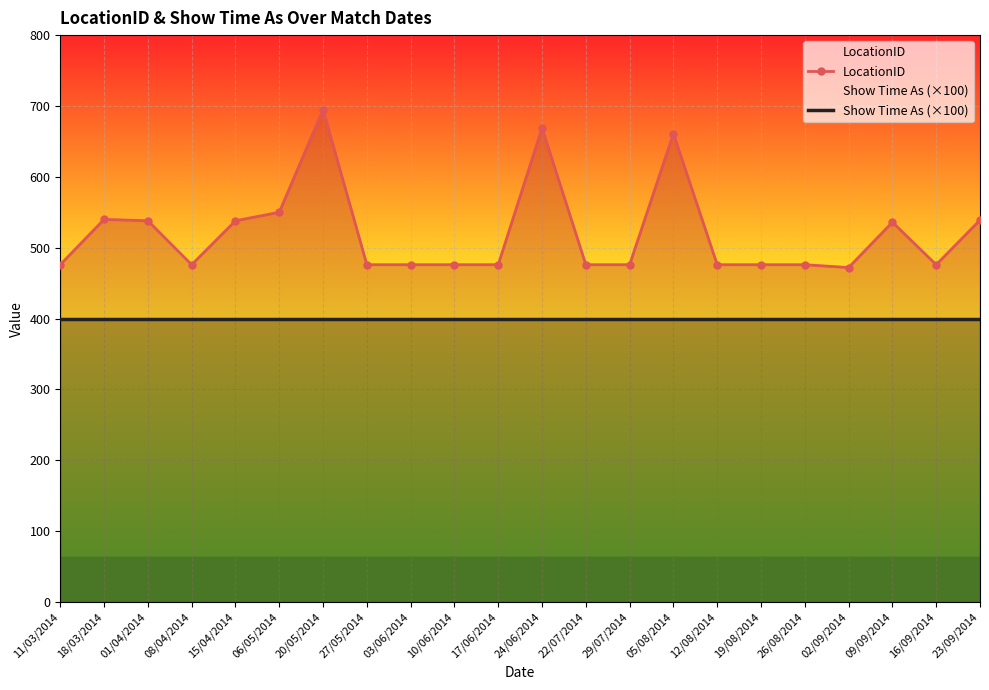

At which category does the chart reach its peak across all series?

20/05/2014